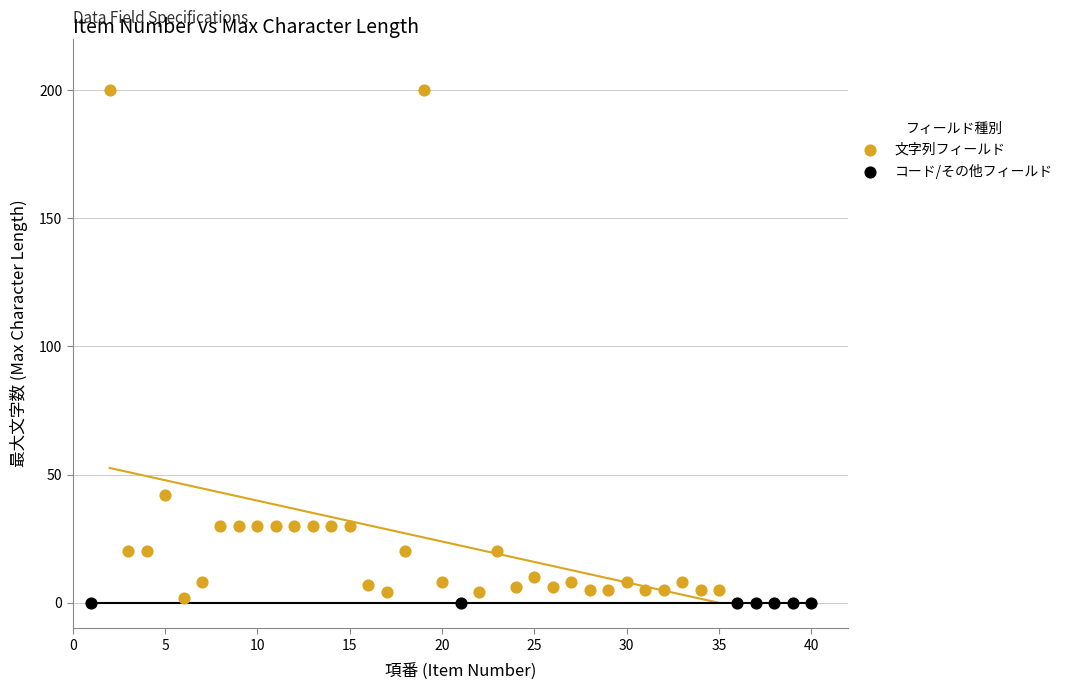

Which series contains the highest Y value?

文字列フィールド